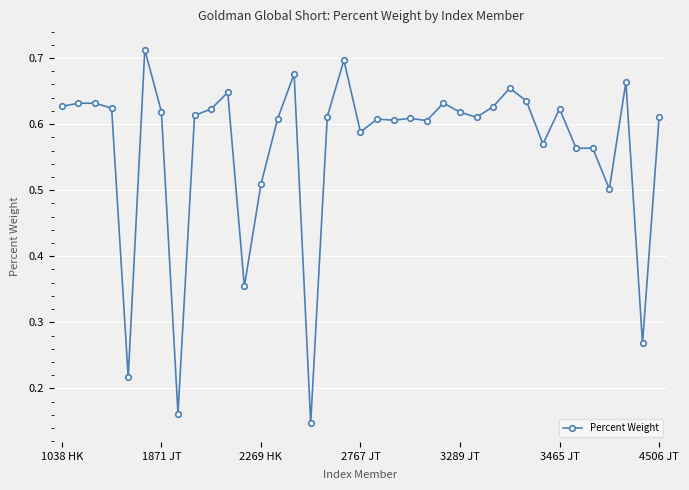

True or false: there are more than 1 points higher than both neighbors.

True